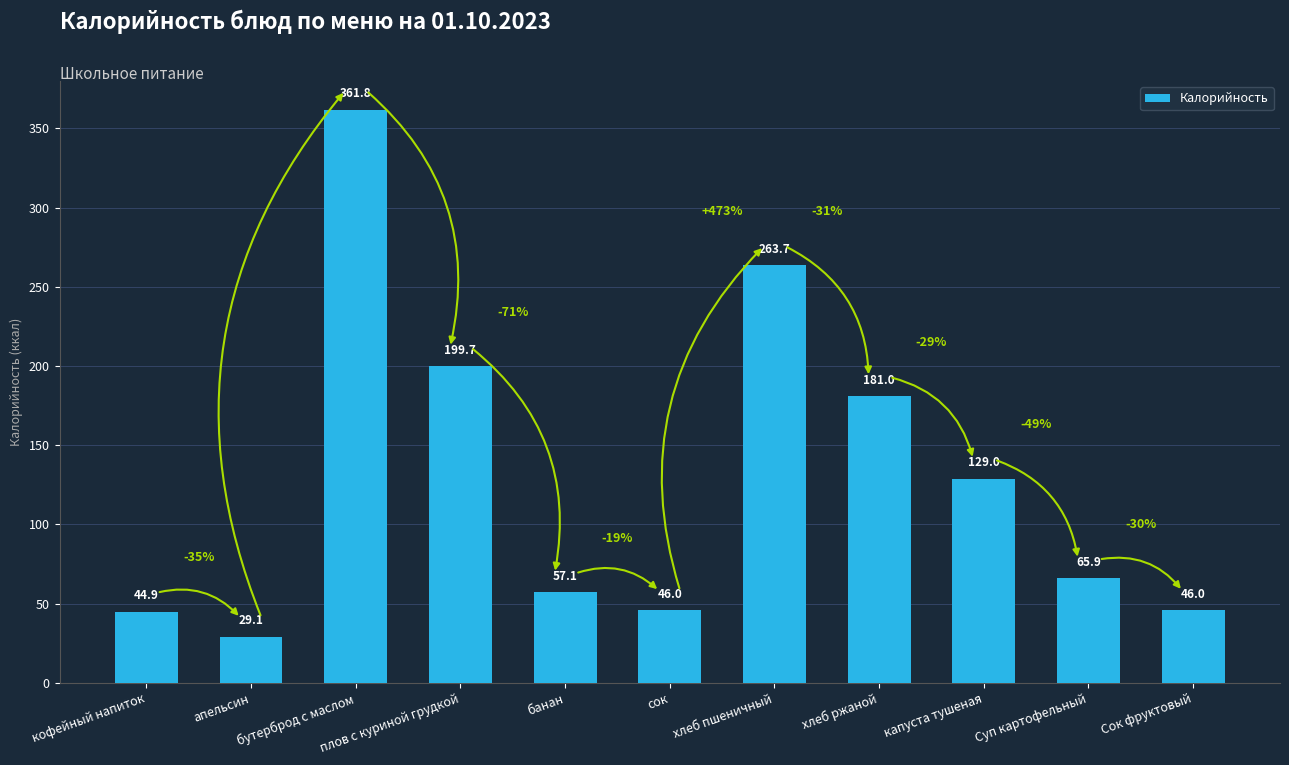

What is the label of the 7th bar from the left?

хлеб пшеничный